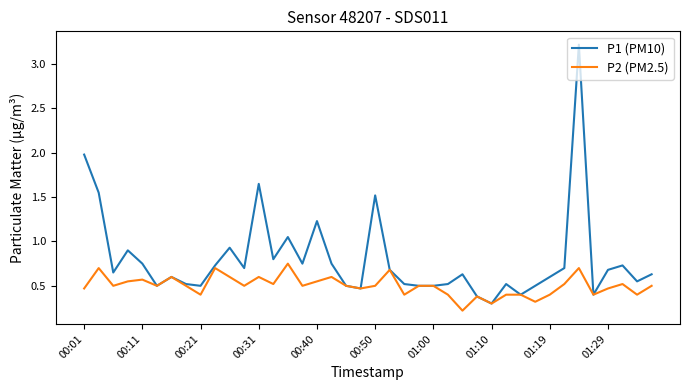

What is the lowest value of the P1 (PM10) series?

0.3